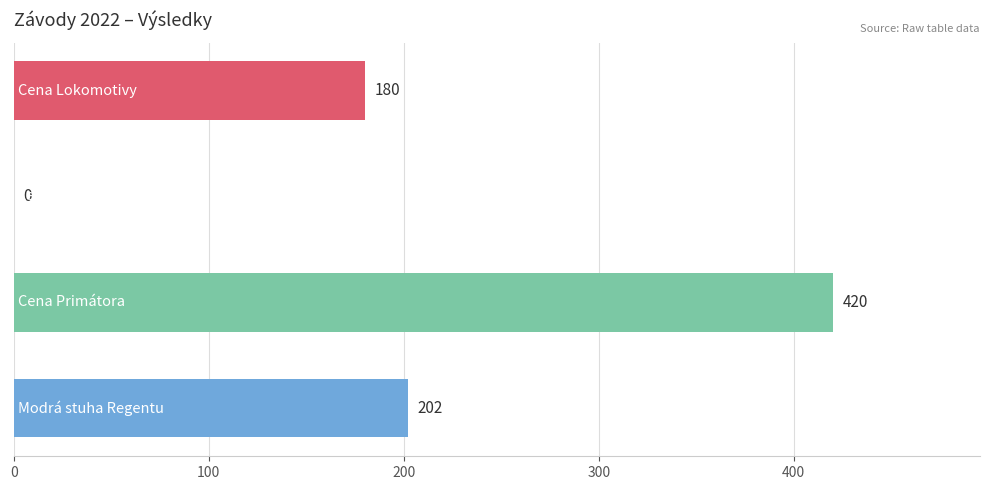

What is the sum of all values?

802